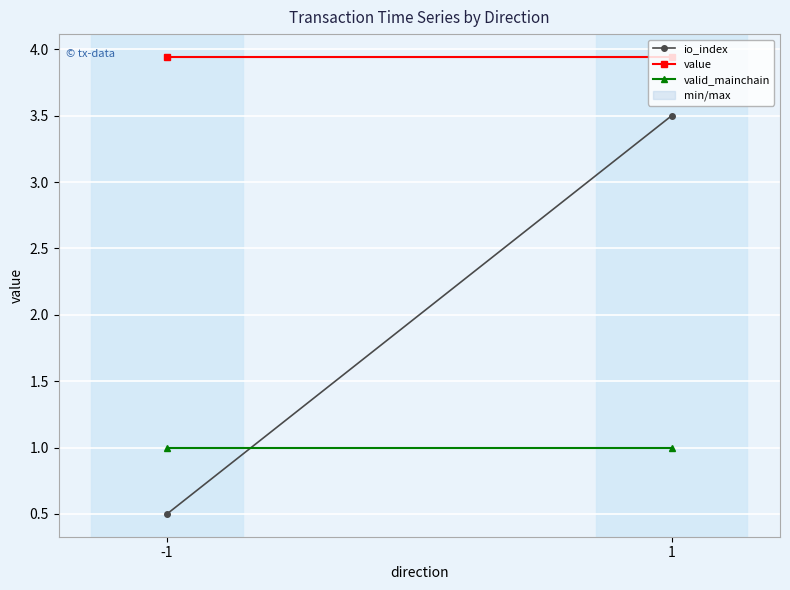

Which series has the largest total across all categories?

value